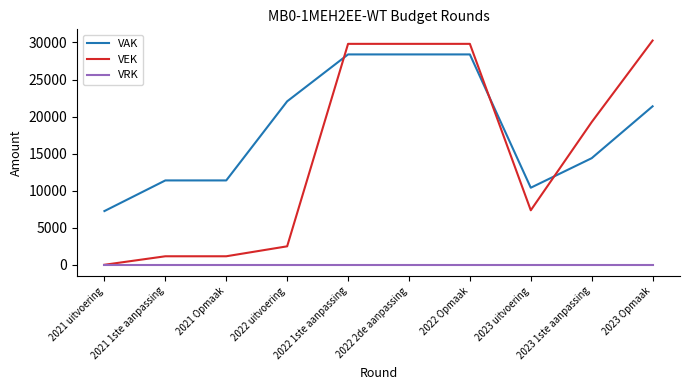

Is it true that VAK equals 28390 at 2022 Opmaak?

True